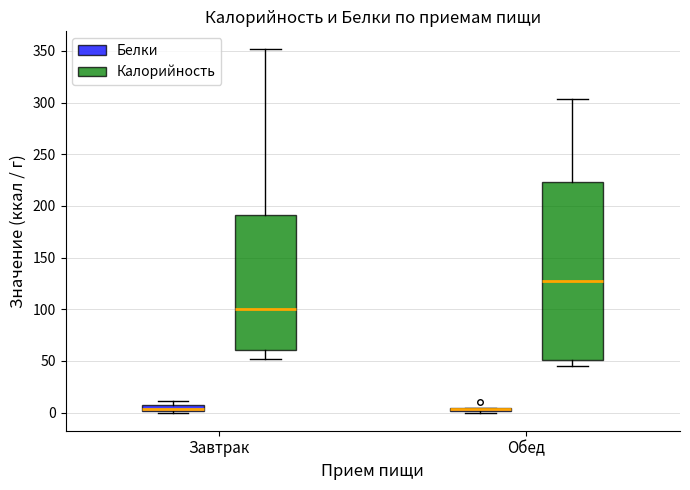

Where is the lower edge of the box for Завтрак (Калорийность) on the y-axis? The values are not printed on the chart, so give them approximately, as read against the axis.

60